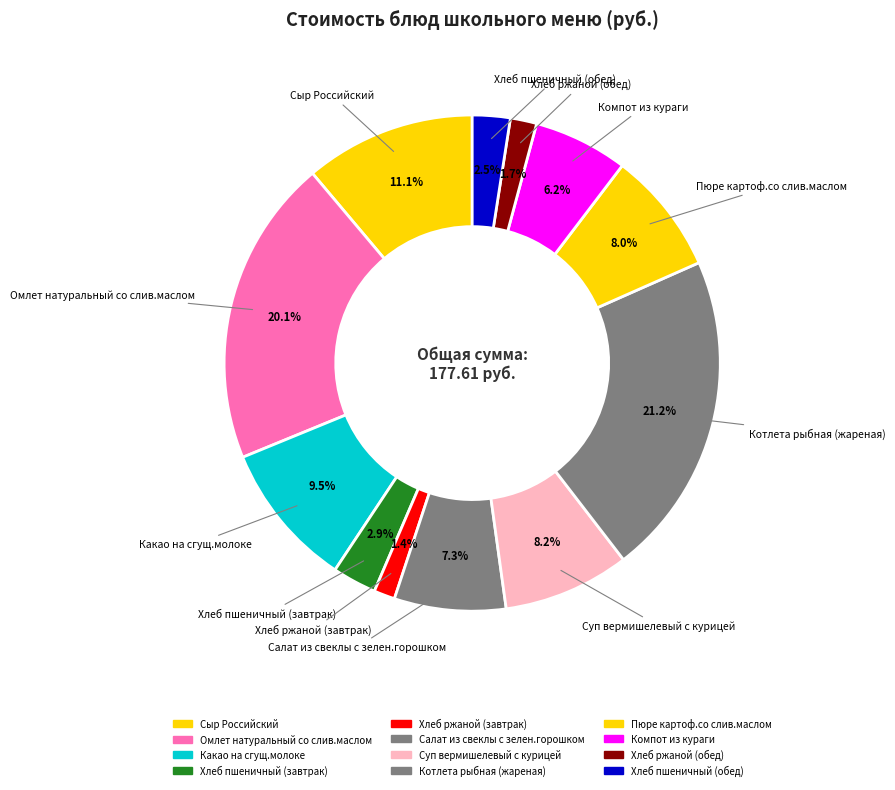

Is it true that Хлеб пшеничный (завтрак) is 9% of the pie?

False